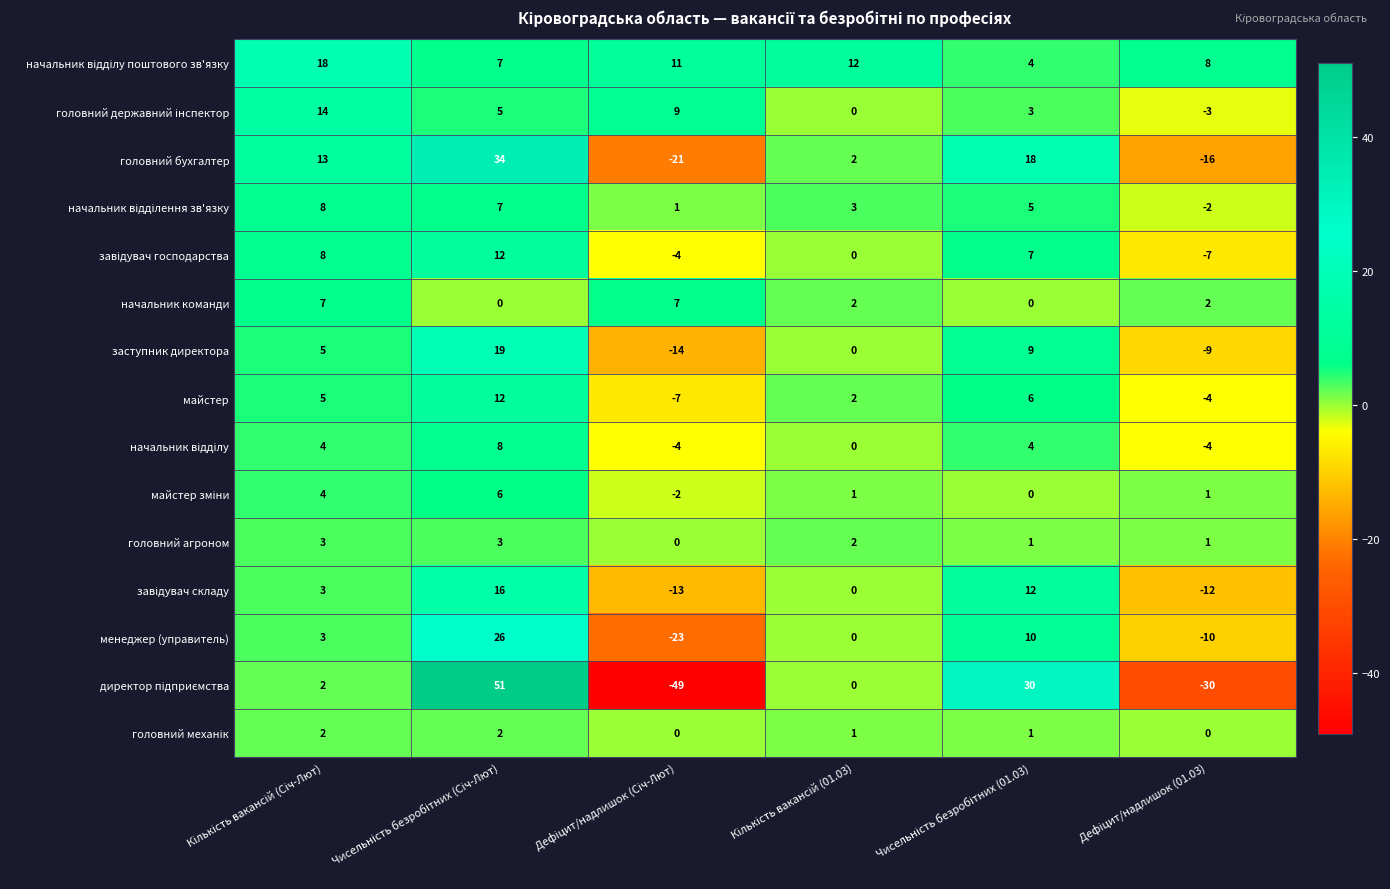

What is the sum of all заступник директора values?

10